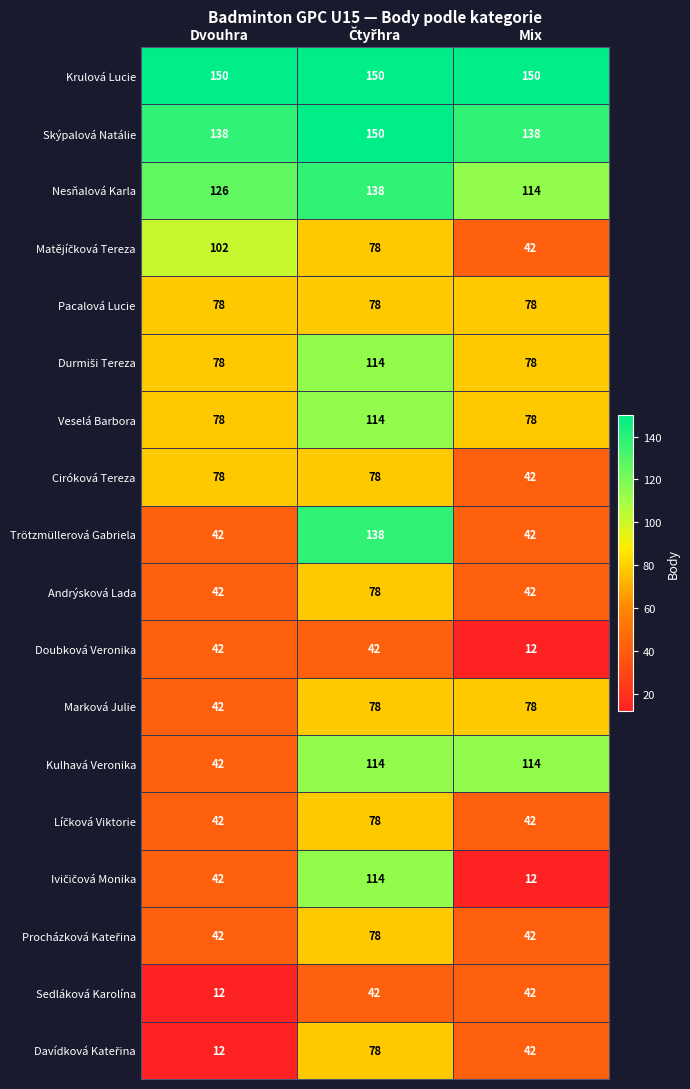

What is the sum of the Veselá Barbora values at Mix and Dvouhra?

156